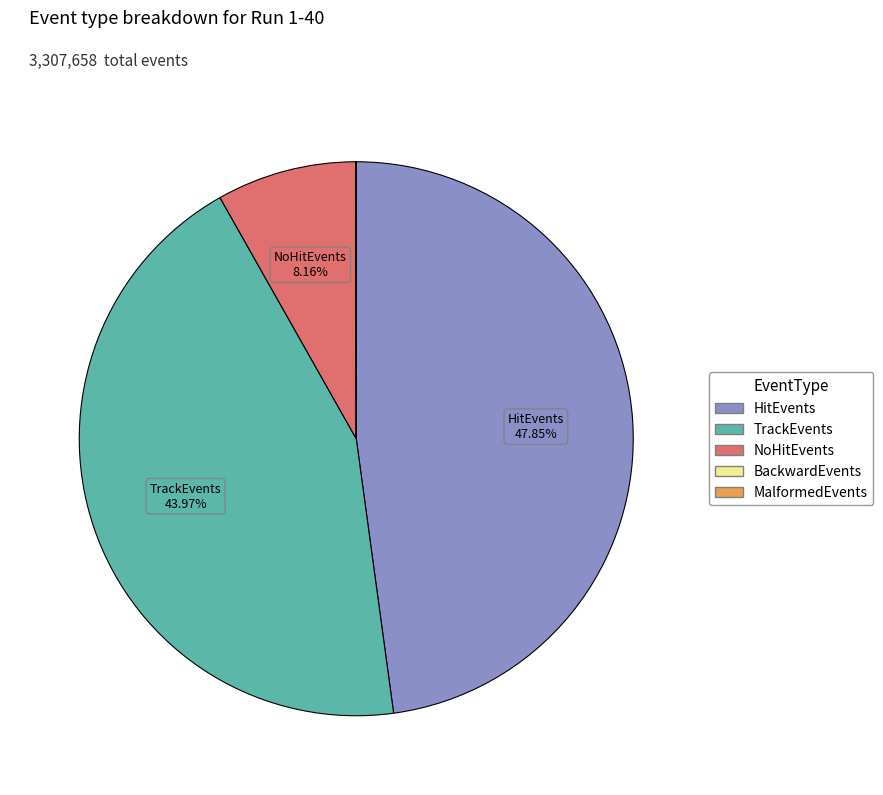

Is there any slice that represents more than half of the pie?

No